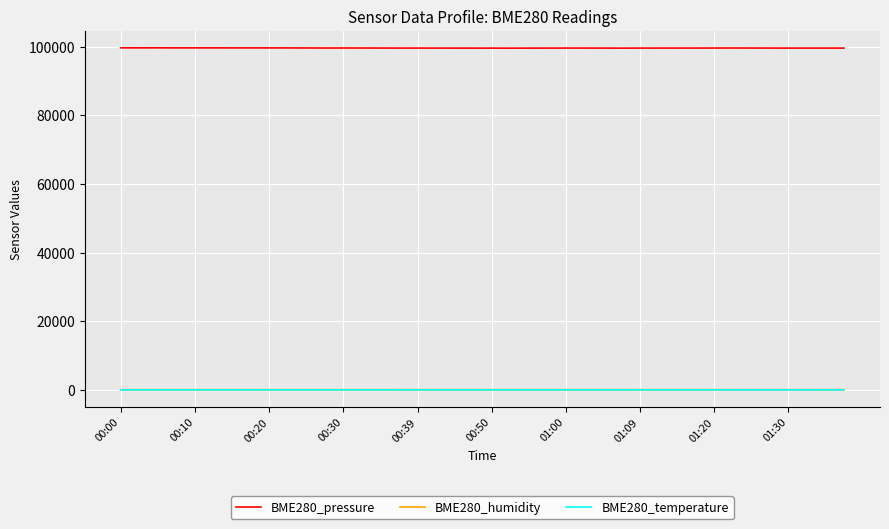

Which series has the widest spread of values?

BME280_pressure